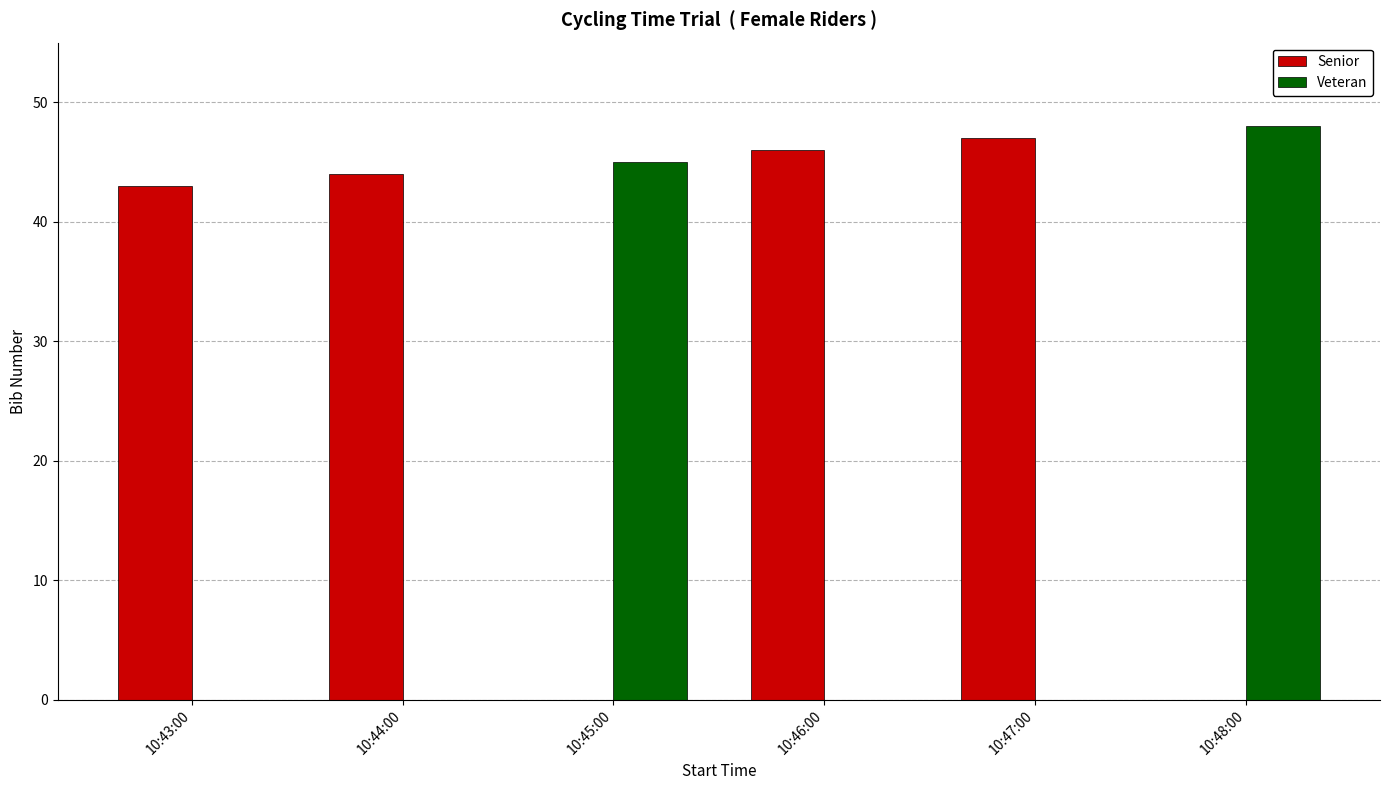

What is the highest value of the Senior series?

47